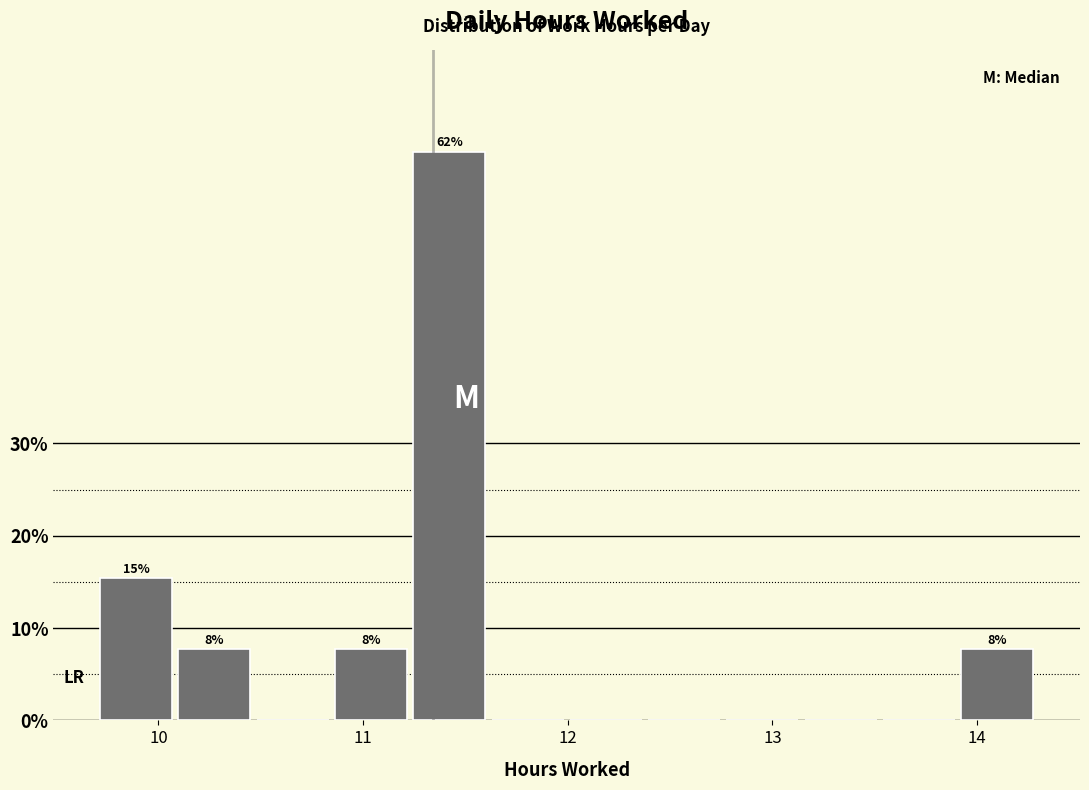

Read against the x-axis, roughly where is the centre of the tallest bar?

11.4